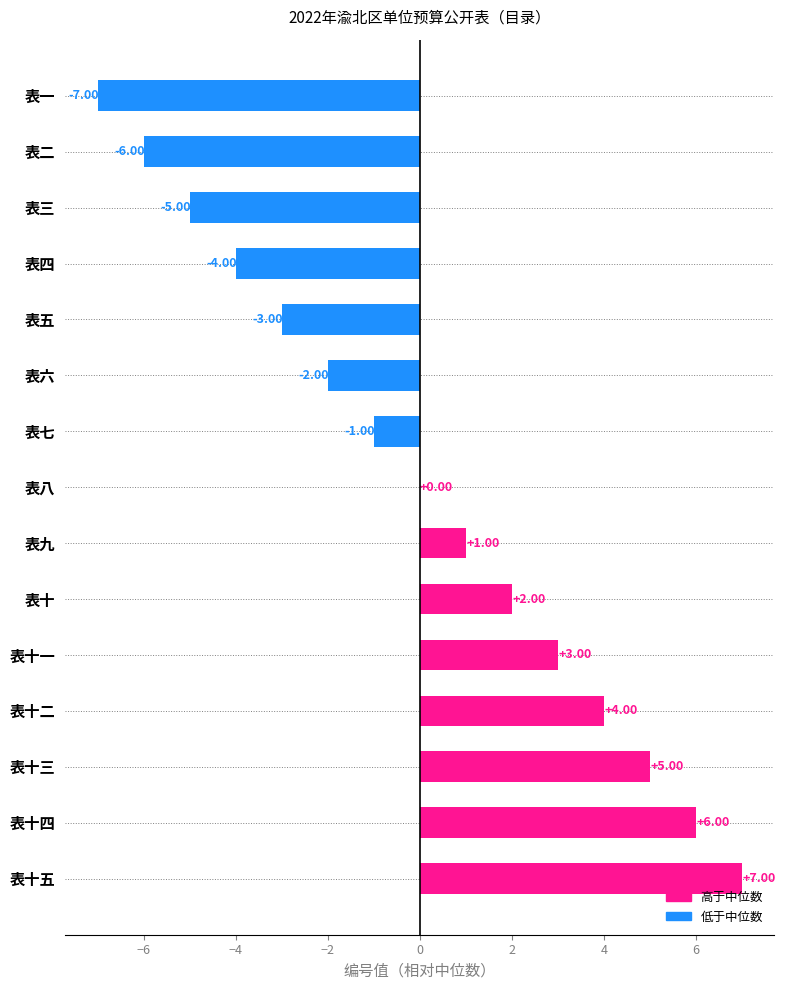

At which label is the value closest to 0?

表八